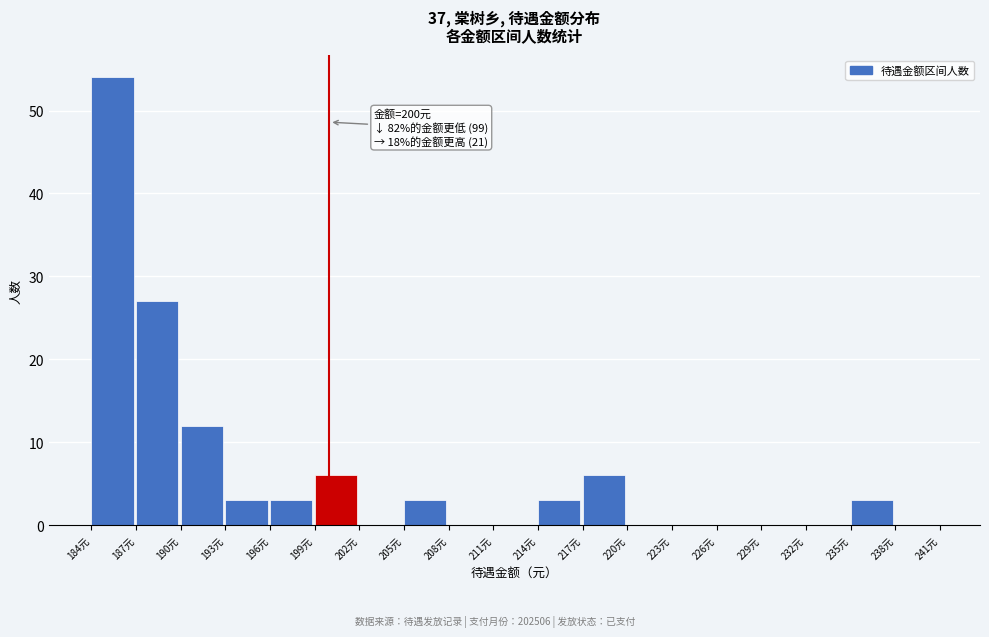

Over which range of the x-axis is the bar tallest?

184 to 187